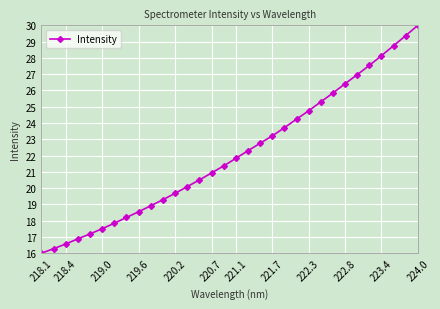

How many categories are shown in the chart?

32